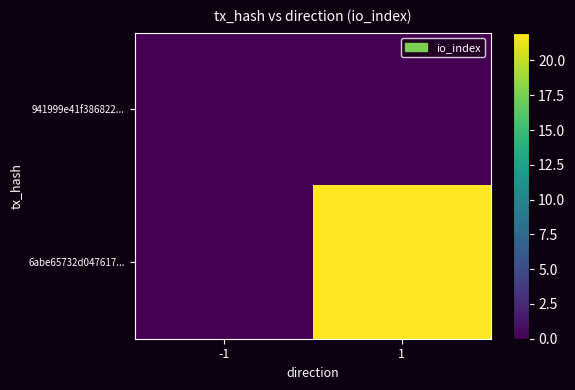

Which series has the largest range (max minus min)?

6abe65732d047617...